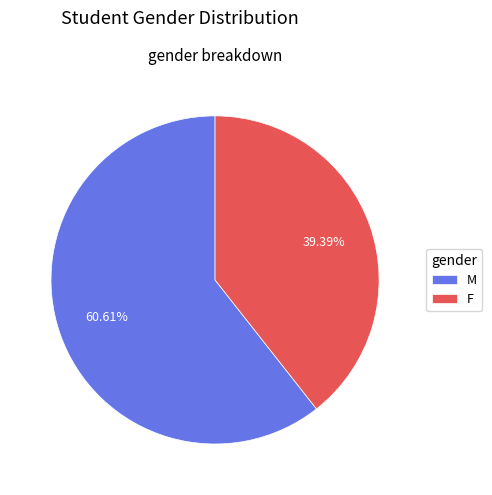

Count the number of slices in the pie.

2